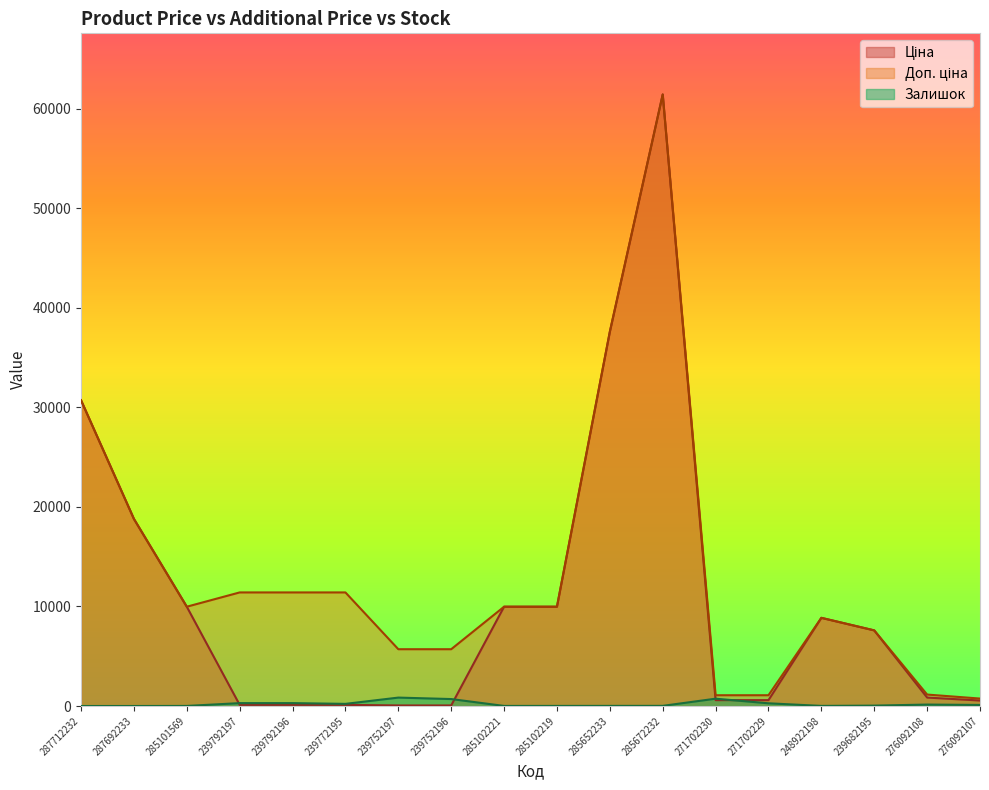

What is the approximate value of Доп. ціна at 239772195?

11410.0